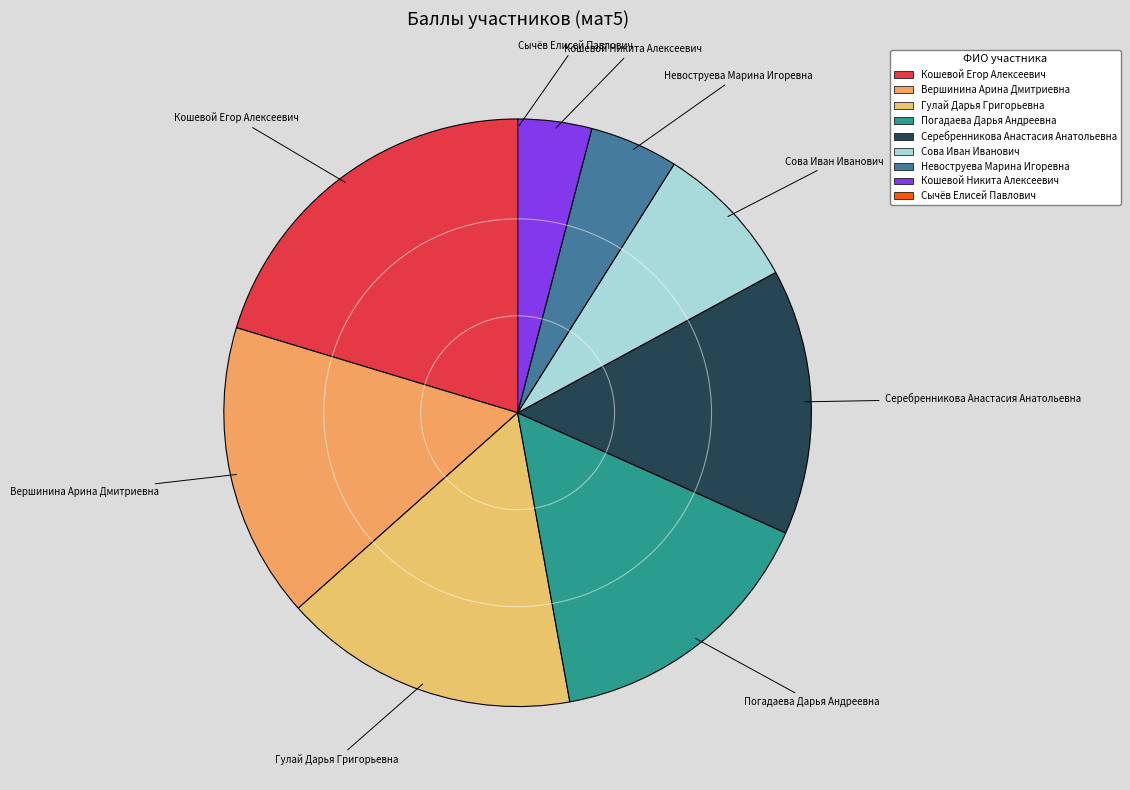

Combined, do Сова Иван Иванович and Серебренникова Анастасия Анатольевна account for over 50%?

No